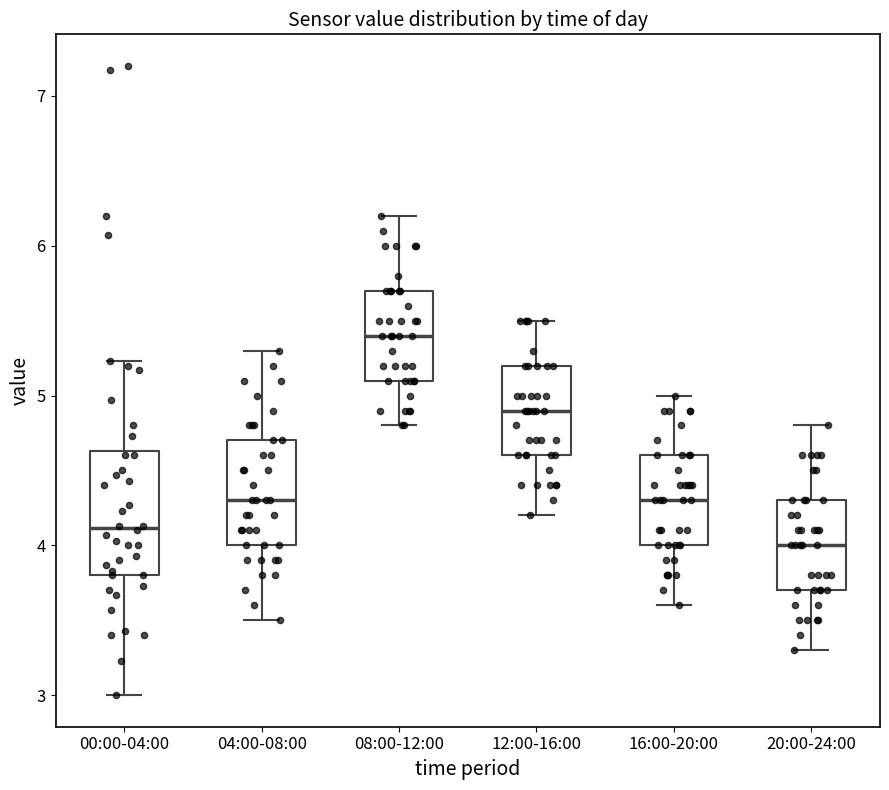

Which box's median line is the highest?

08:00-12:00